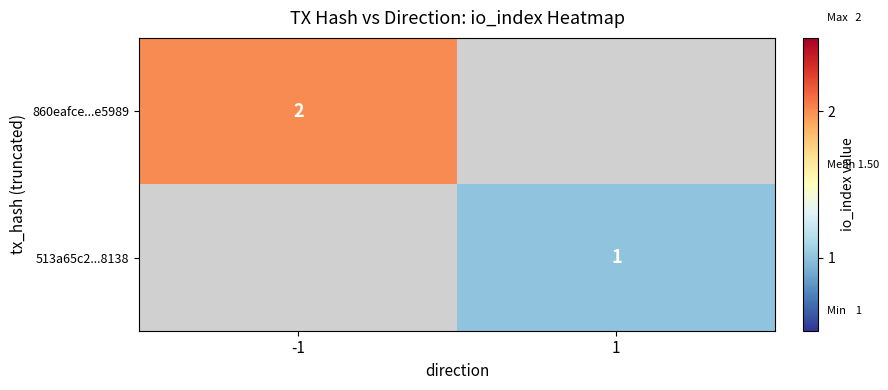

At how many categories does at least one series exceed 0?

2